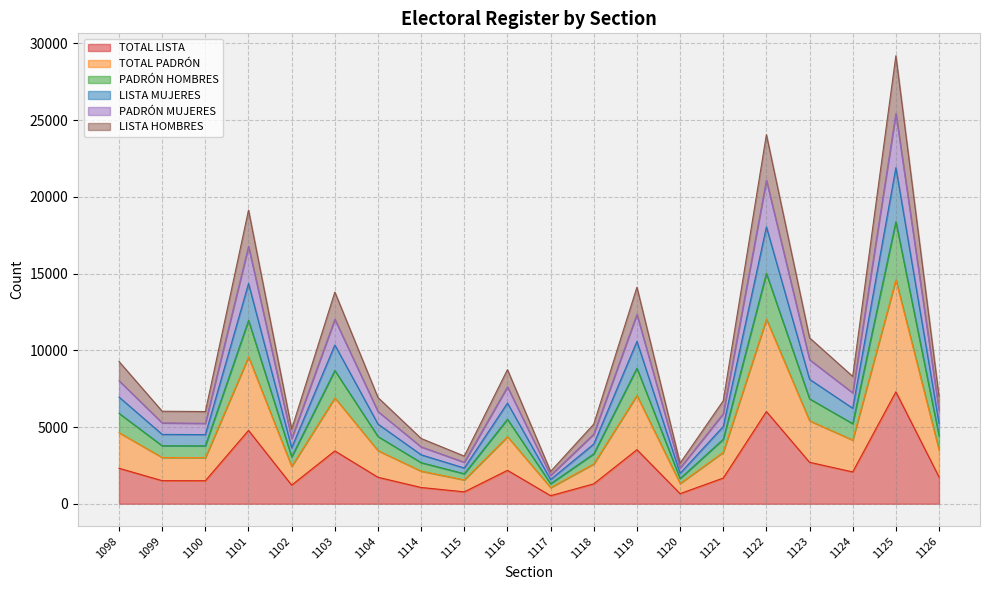

The TOTAL LISTA series shows 1725 at 1104. True or false?

True